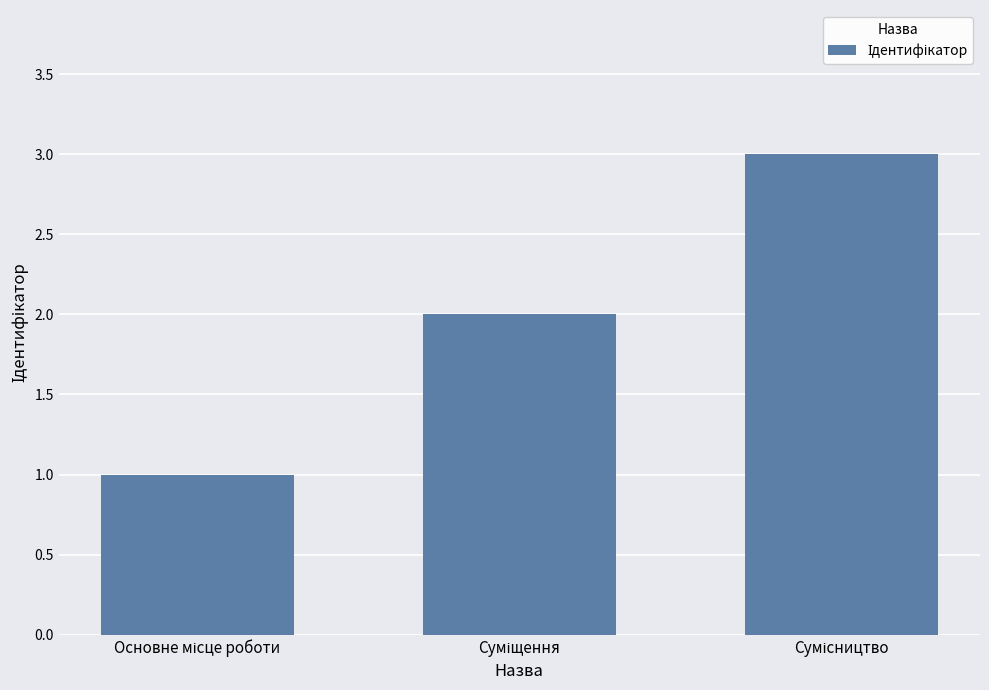

What is the sum of all values?

6